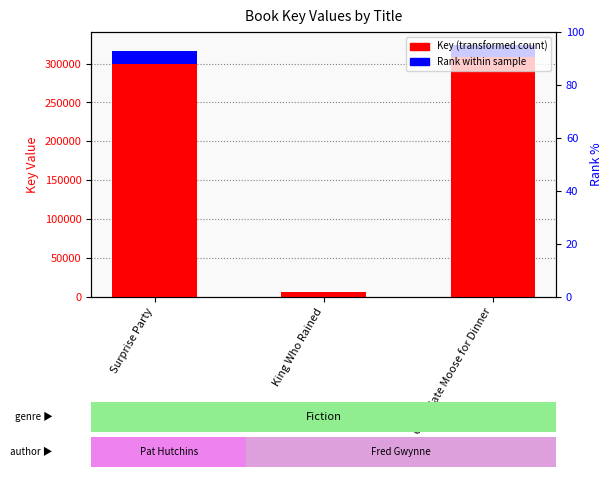

What is the average value of the Key (transformed count) series?

215384.3